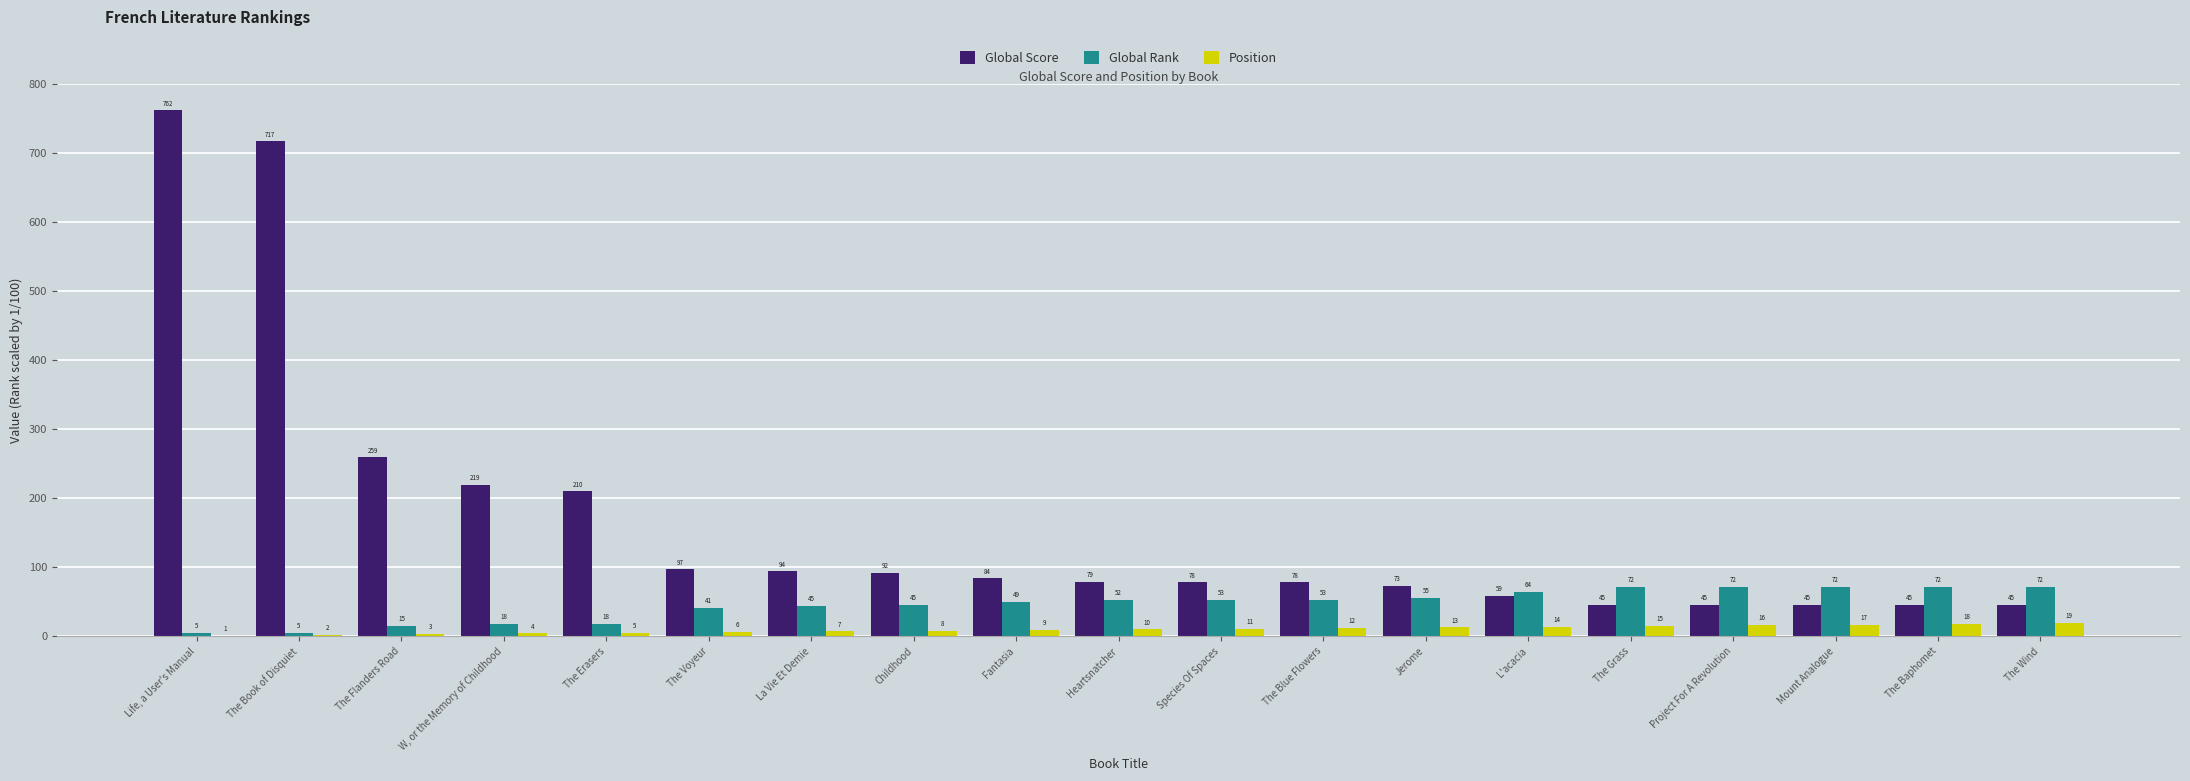

What is the sum of all Global Rank values?

877.9